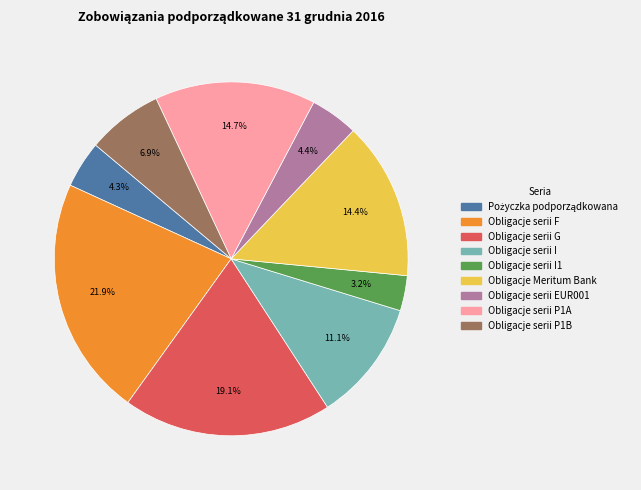

To the nearest percent, what is the difference between the largest and smallest slice percentages?

19%